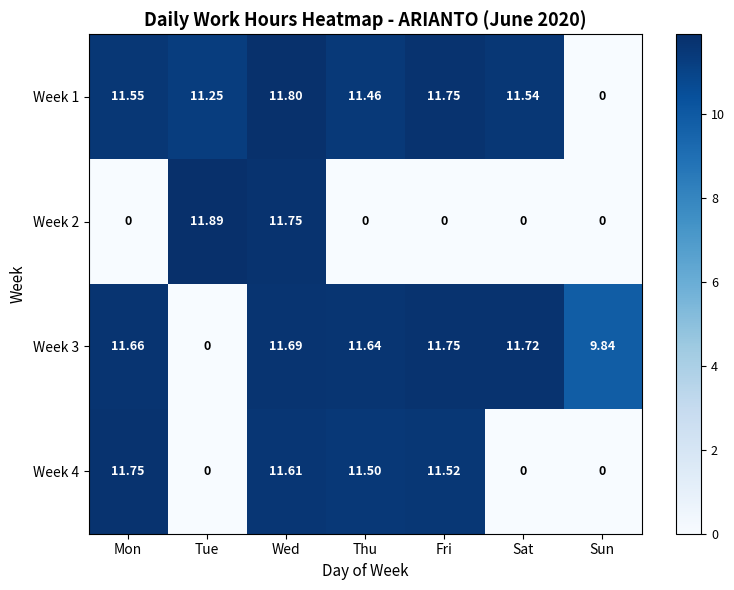

Which series has the widest spread of values?

Week 2